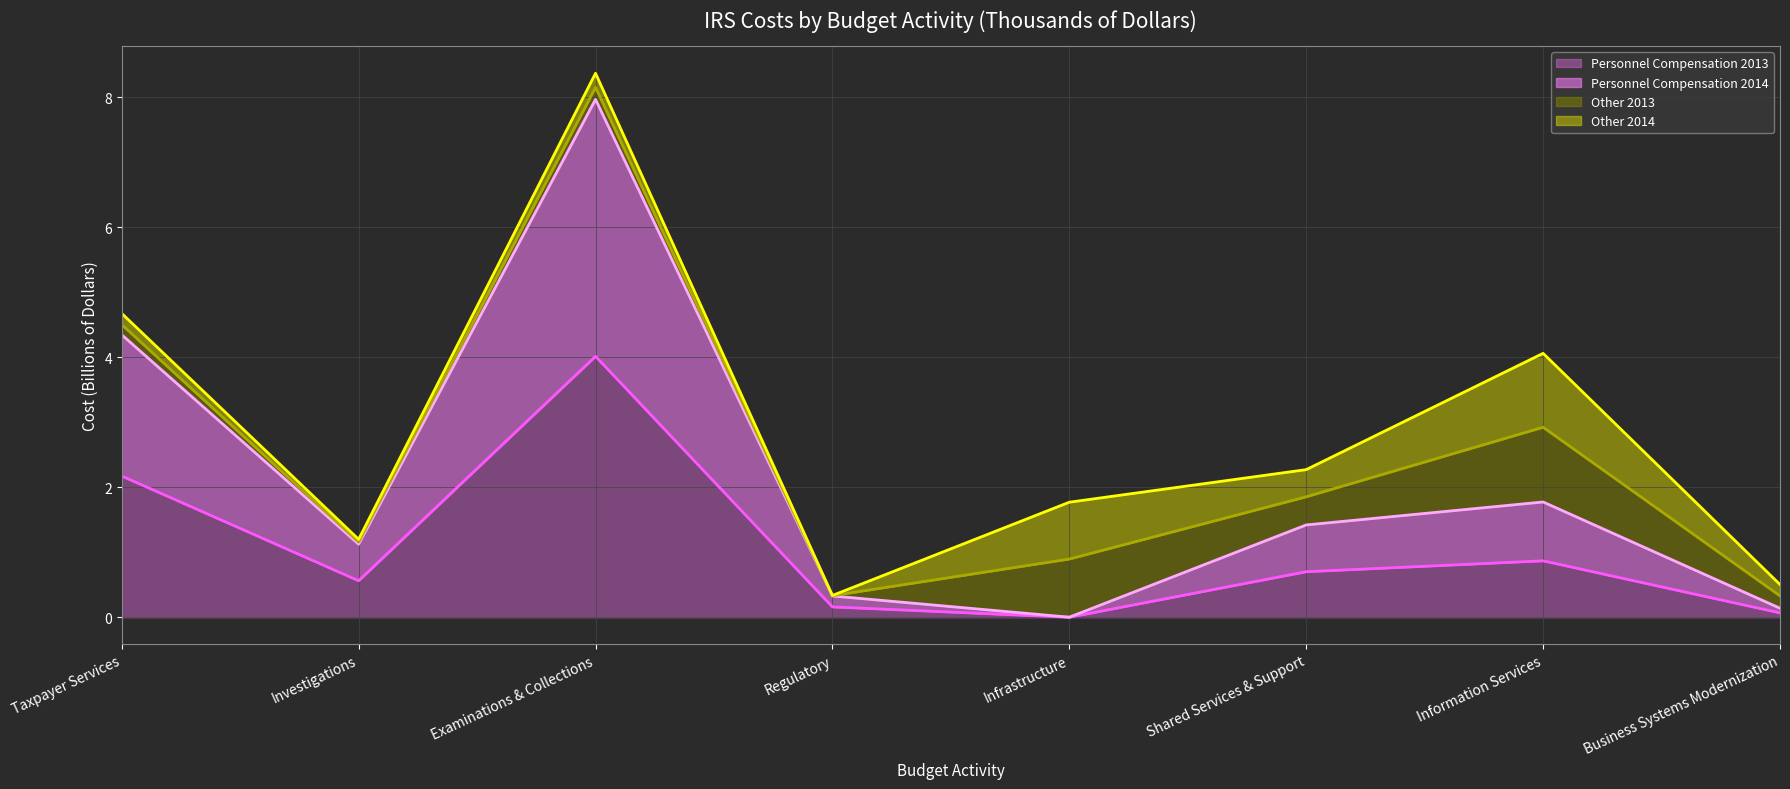

True or false: Personnel Compensation 2013 and Personnel Compensation 2014 cross at least once.

False